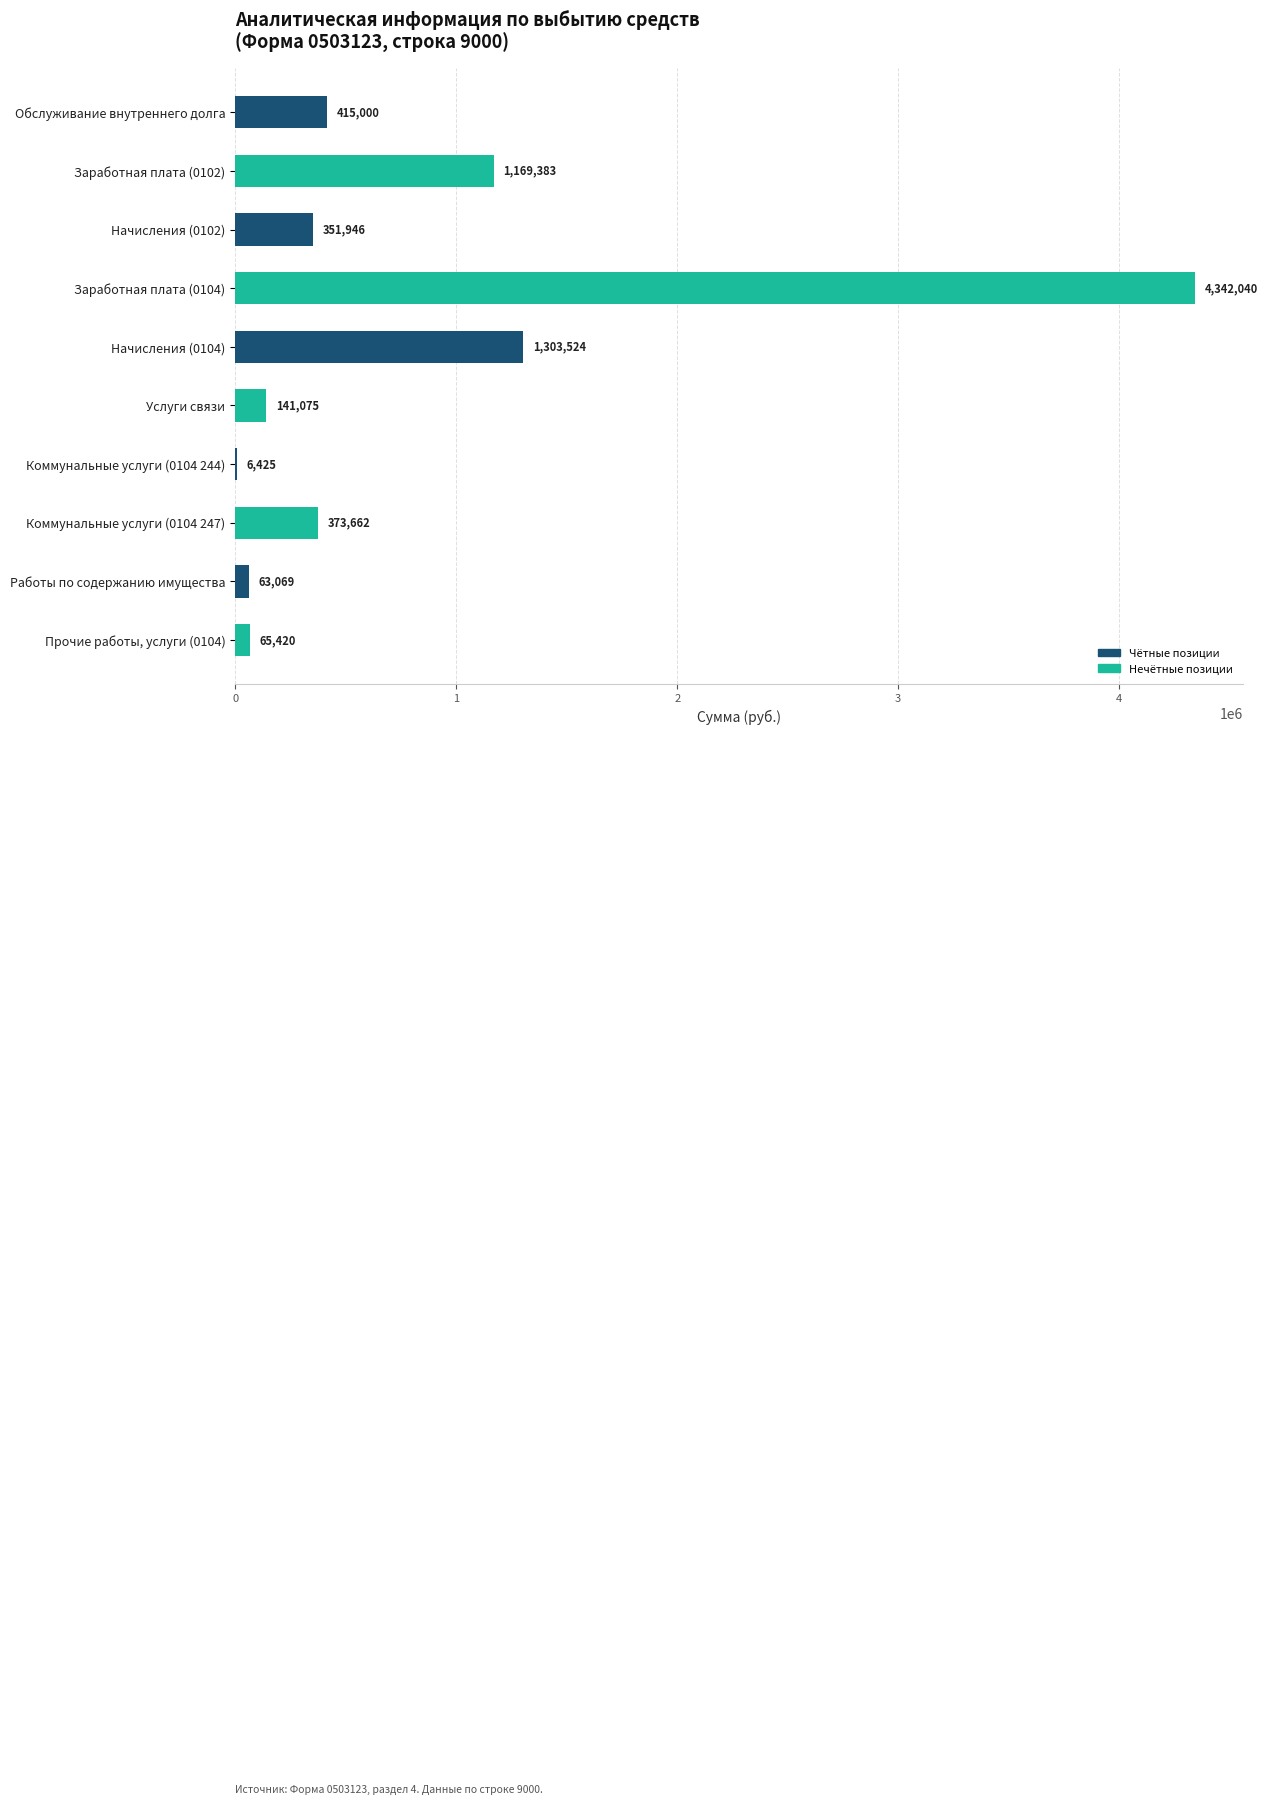

What is the greatest value displayed?

4342040.5